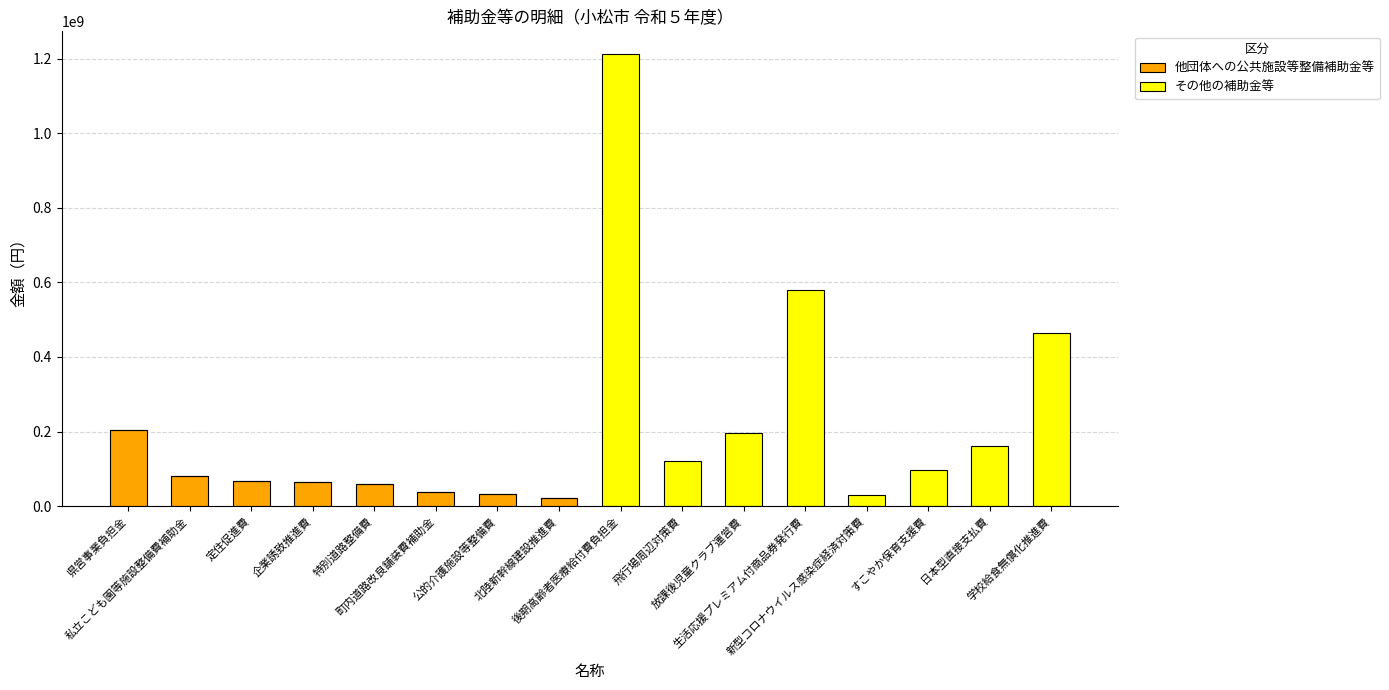

What is the sum of all 他団体への公共施設等整備補助金等 values?

568444416